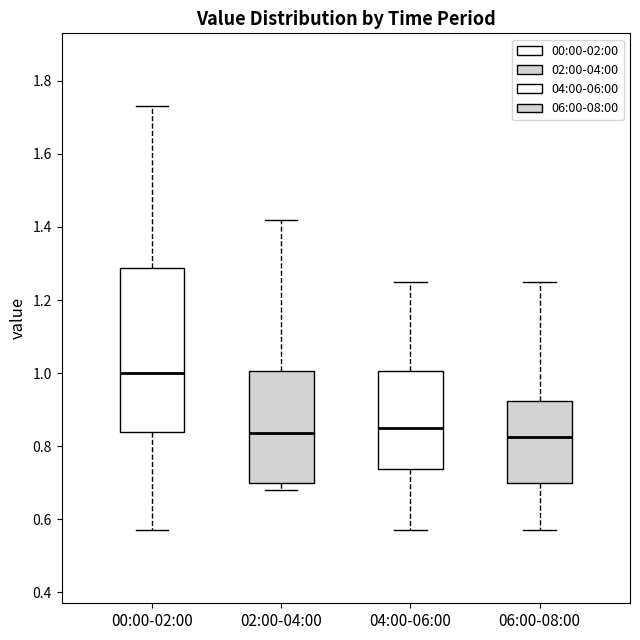

Reading left to right, transcribe this box plot: for each box, give where its median line is, the range the box spans, and where its two whiskers end, as read against the y-axis. The values are not printed on the chart, so give them approximately, as read against the axis.

00:00-02:00: median 1.00, box 0.84 to 1.28, whiskers 0.58 to 1.74
02:00-04:00: median 0.84, box 0.70 to 1.00, whiskers 0.68 to 1.42
04:00-06:00: median 0.86, box 0.74 to 1.00, whiskers 0.58 to 1.26
06:00-08:00: median 0.82, box 0.70 to 0.92, whiskers 0.58 to 1.26